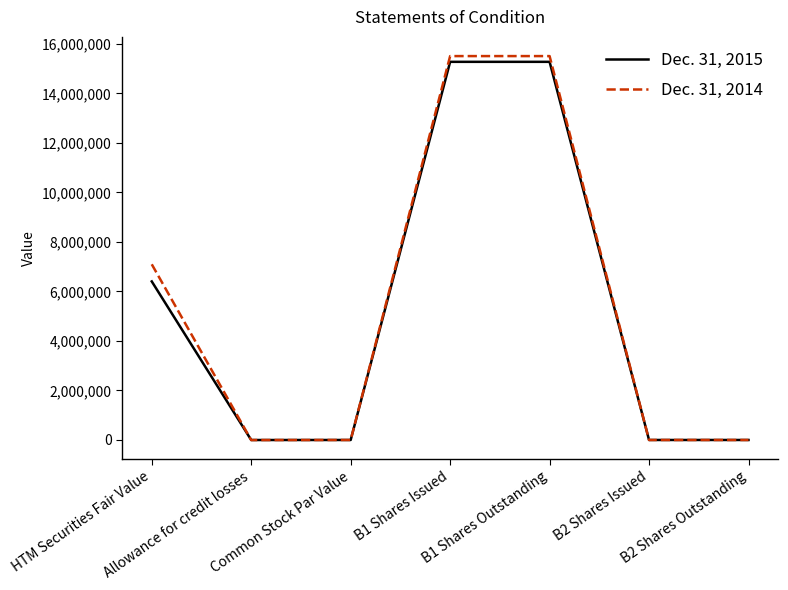

What is the greatest value displayed?

15509811